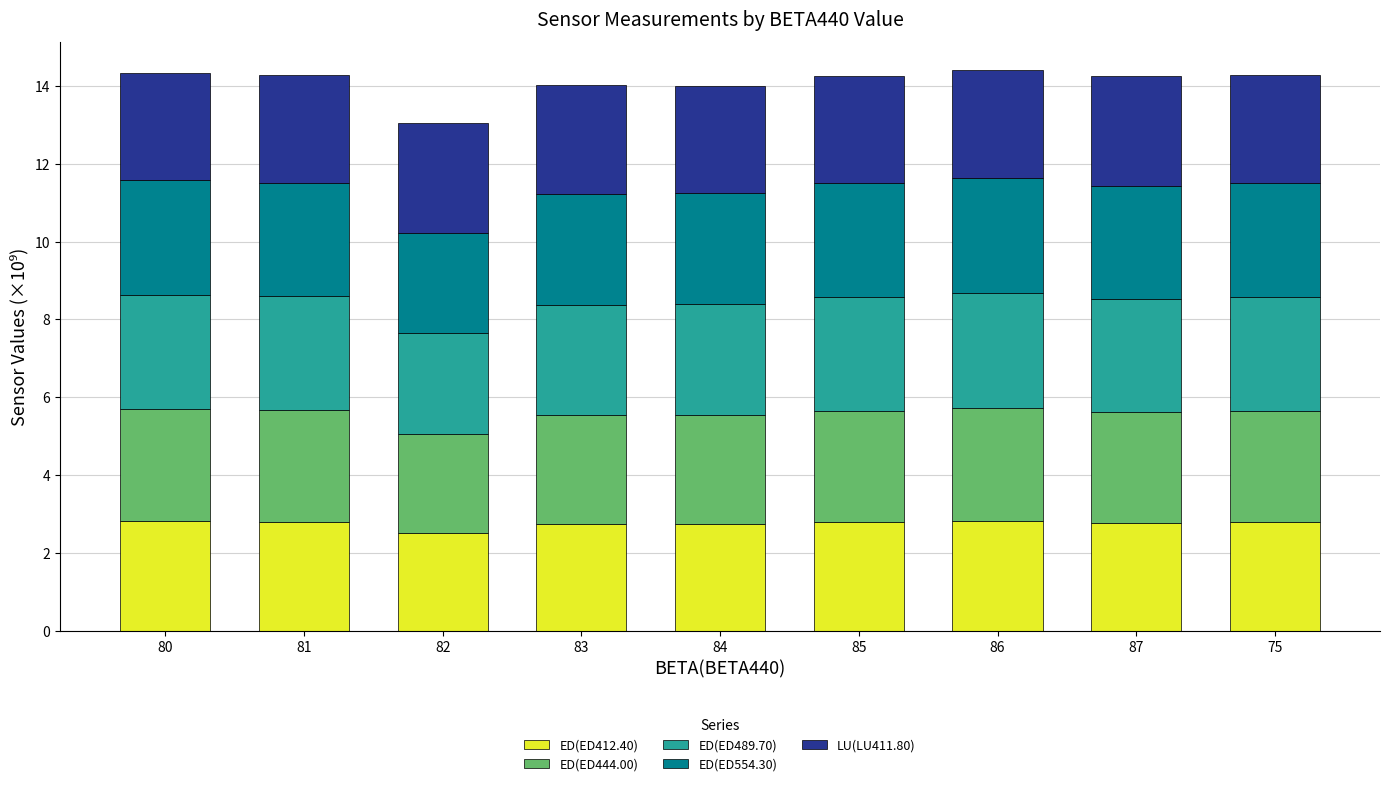

Is it true that ED(ED412.40) equals 2.7 at 84?

True